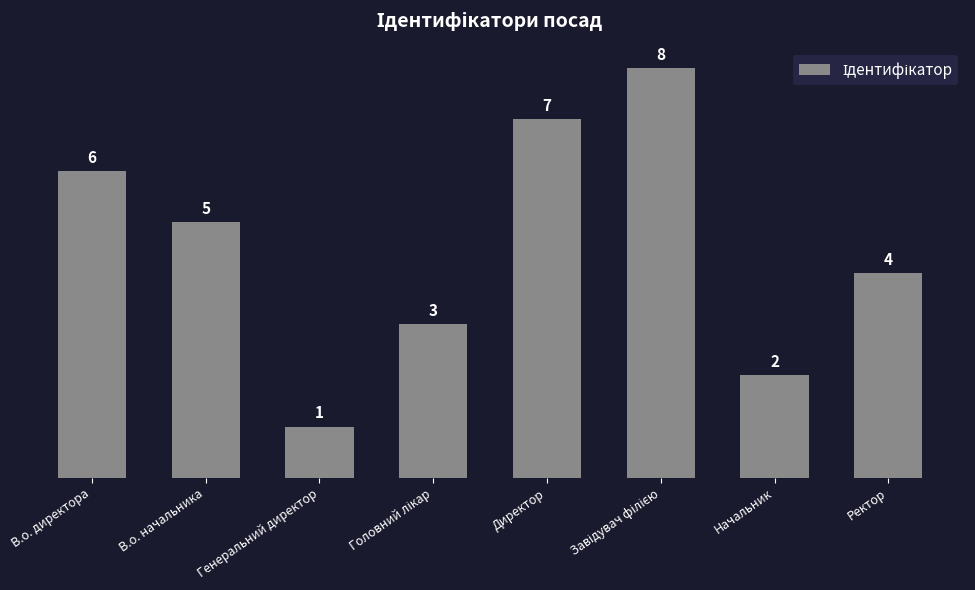

Approximately how many times larger is the value at Ректор compared to В.о. директора?

0.7